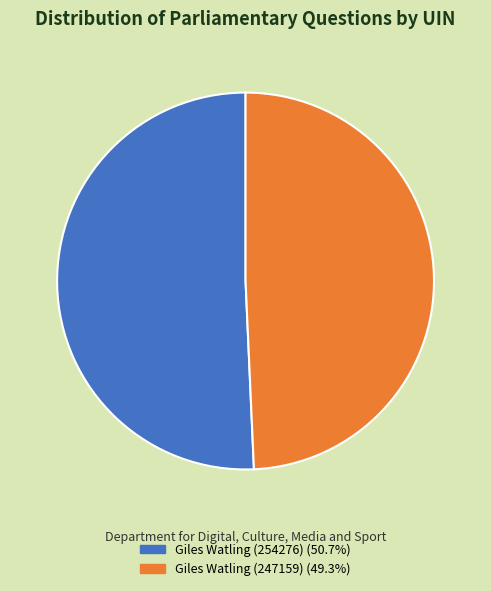

The Giles Watling (254276) slice represents 51% of the pie. True or false?

True